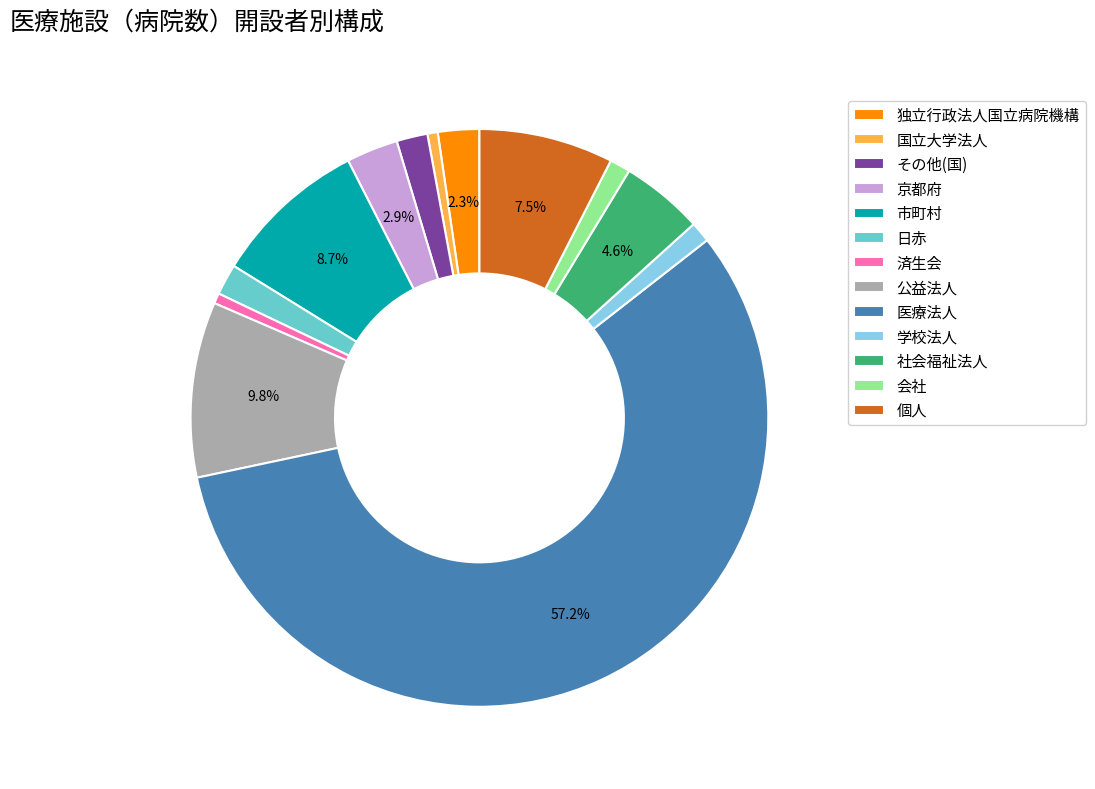

What is the majority slice?

医療法人